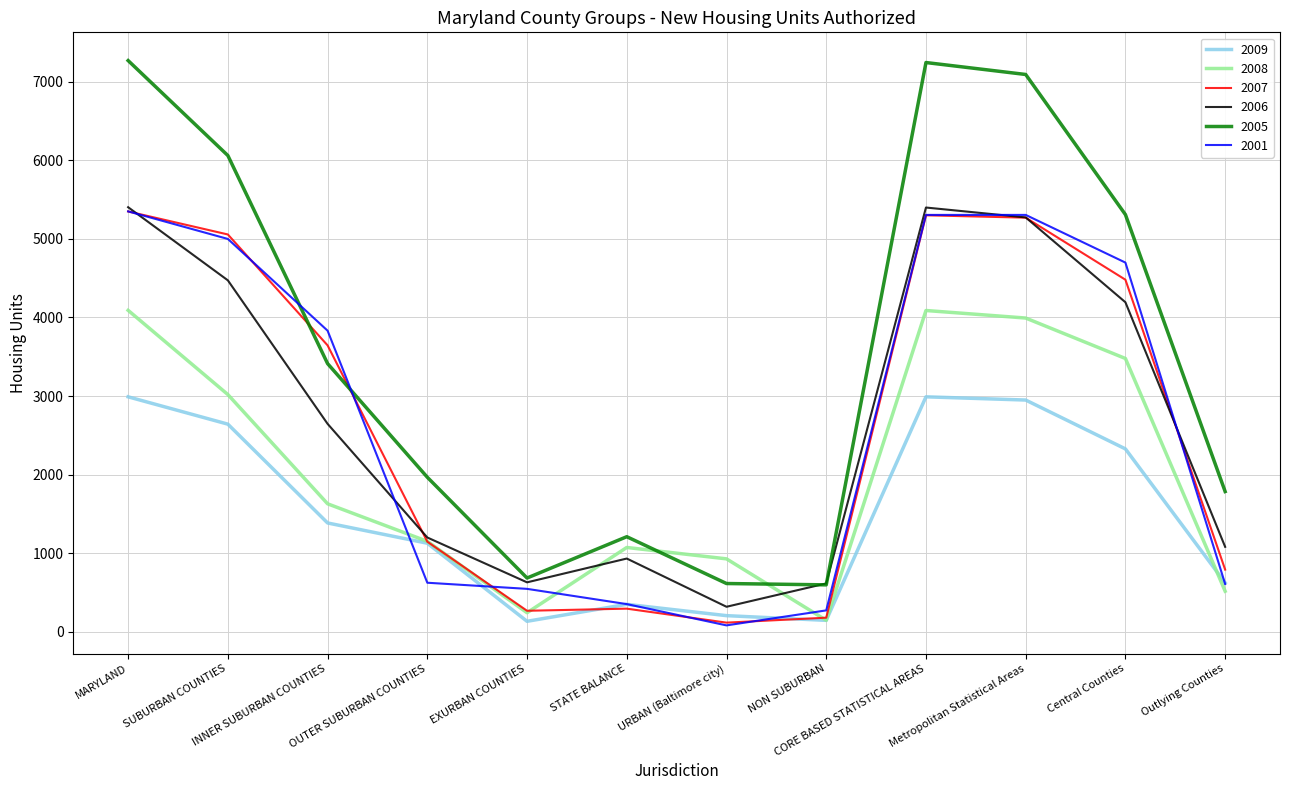

True or false: 2005 and 2009 cross at least once.

False